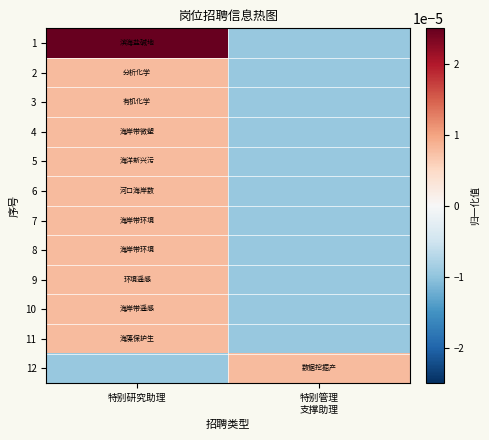

Which has a higher value, 特别管理
支撑助理 or 特别研究助理?

特别研究助理